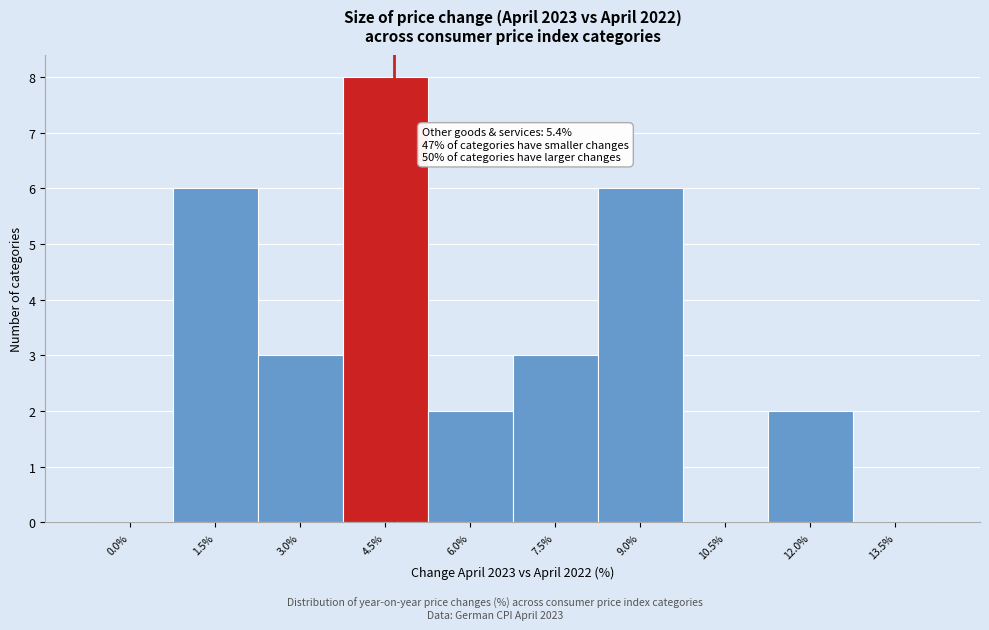

Reading left to right, what are all the values shown in this chart?

0.0%=0	1.5%=6	3.0%=3	4.5%=8	6.0%=2	7.5%=3	9.0%=6	10.5%=0	12.0%=2	13.5%=0